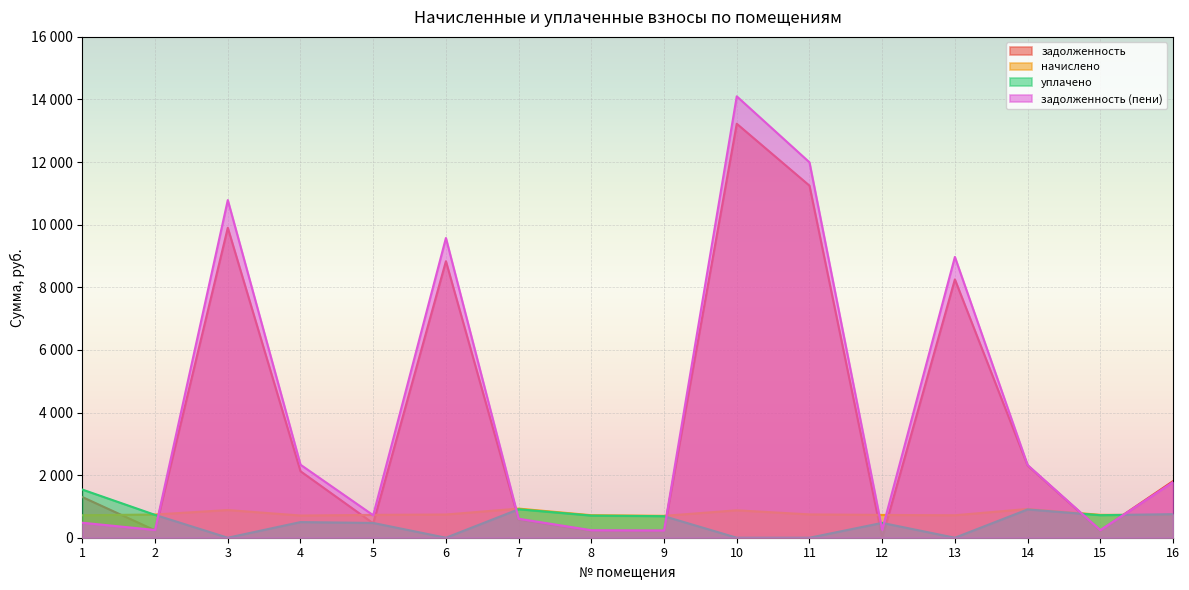

Which category has the lowest value in the уплачено series?

3